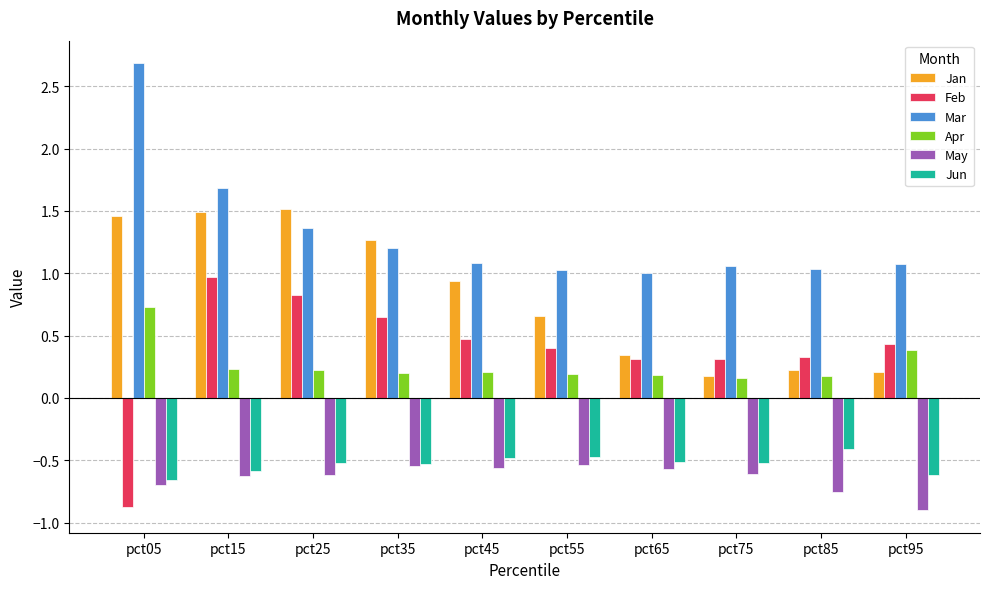

Which category has the highest value across all series?

pct05